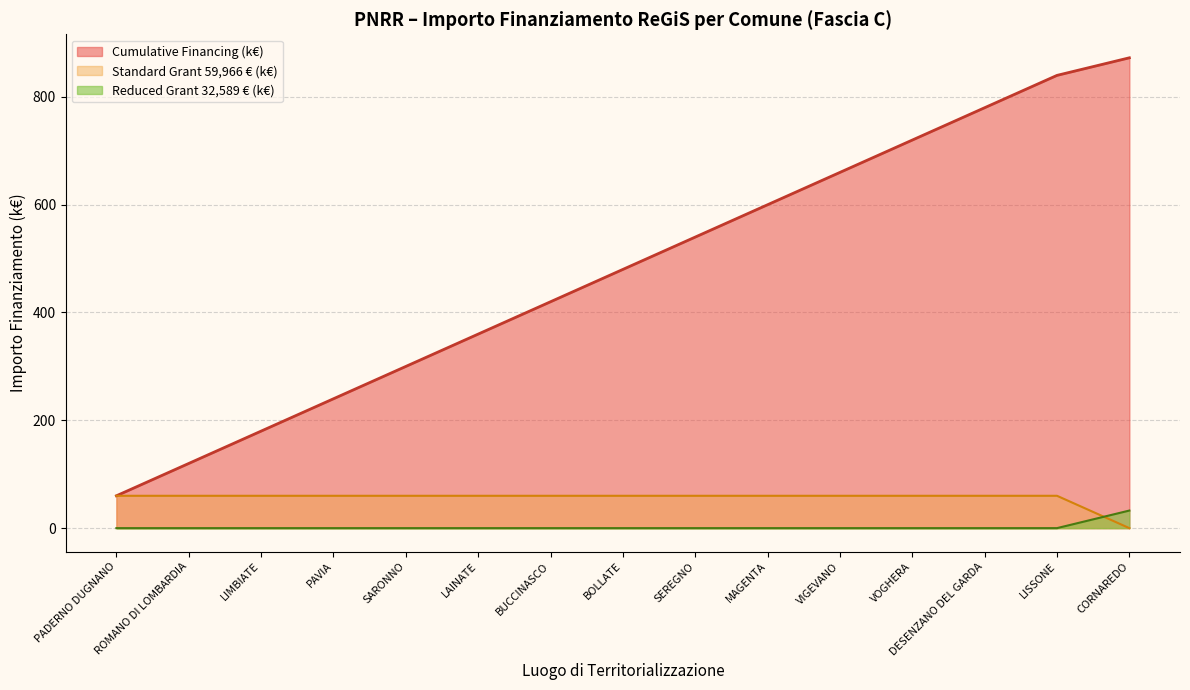

Which series changed the most between BOLLATE and CORNAREDO?

Cumulative Financing (k€)